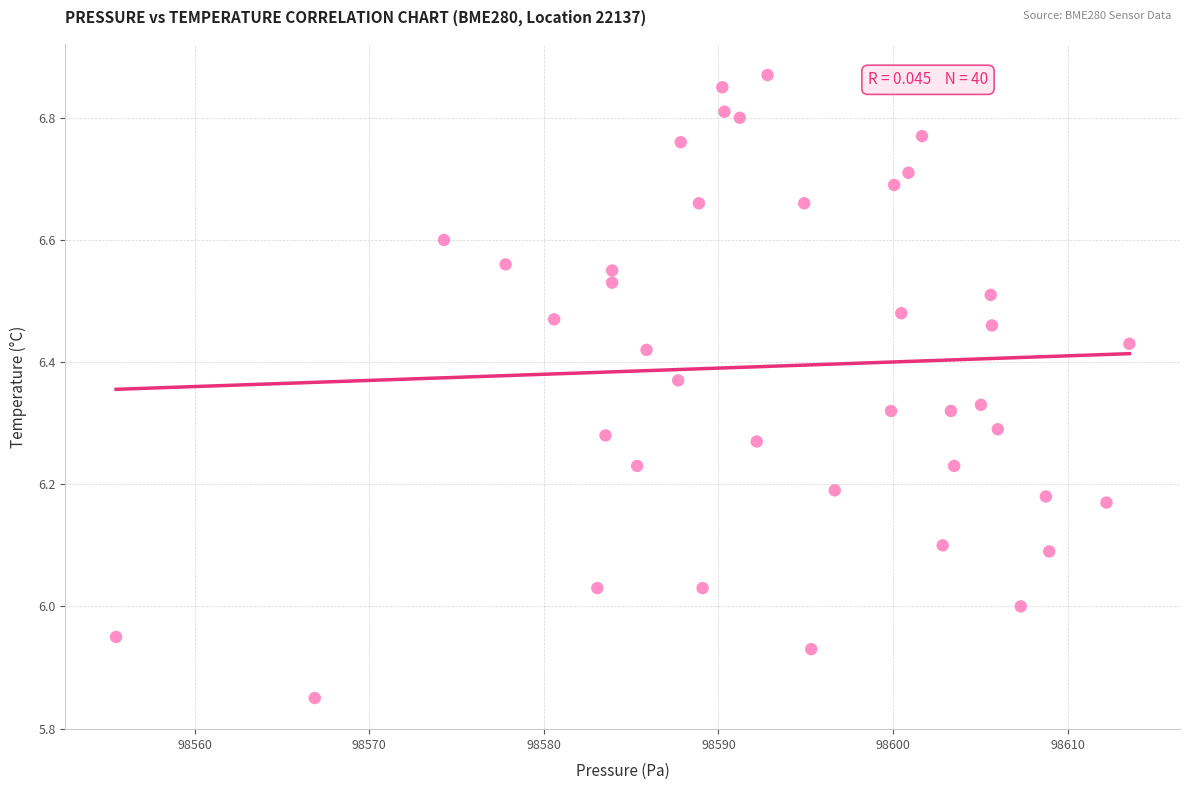

What is the range of X values (max minus min)?

58.0